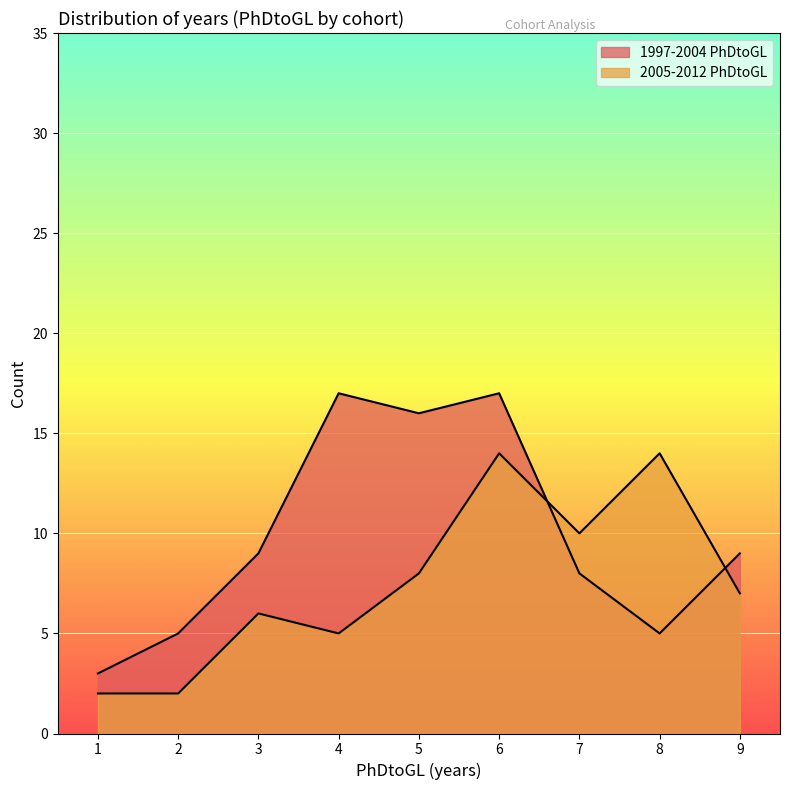

List the labels in order of 1997-2004 PhDtoGL value, largest first.

4, 6, 5, 3, 9, 7, 2, 8, 1